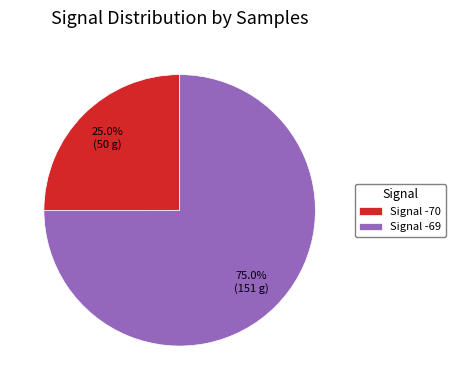

Which category has the smallest portion of the pie?

Signal -70